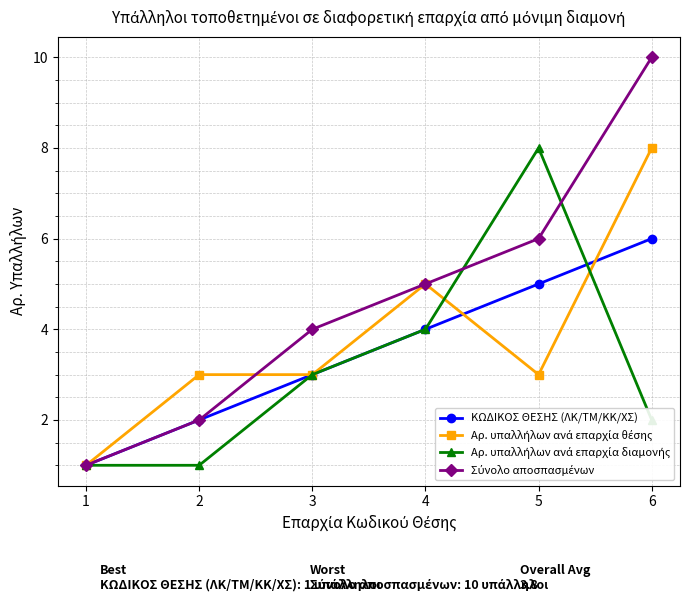

What is the spread (max minus min) of values at 4?

1